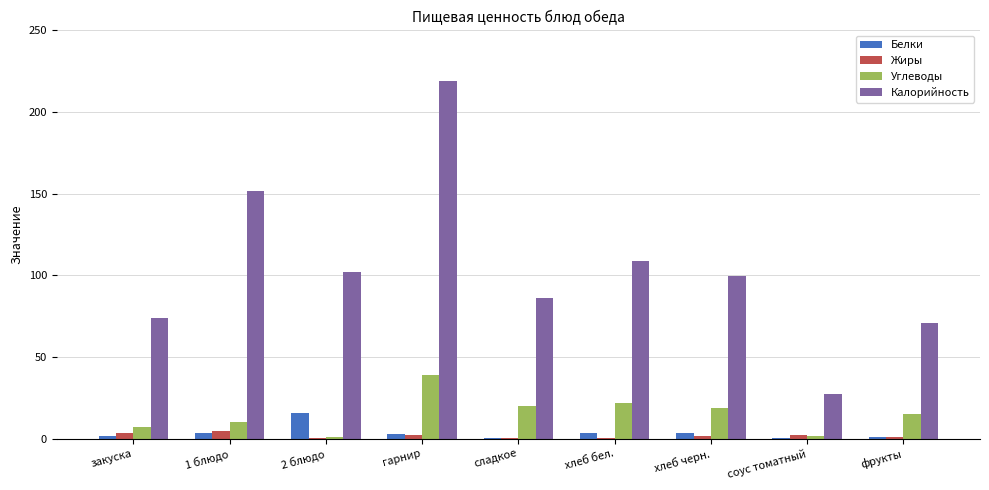

The Углеводы series shows 19.0 at хлеб черн.. True or false?

True